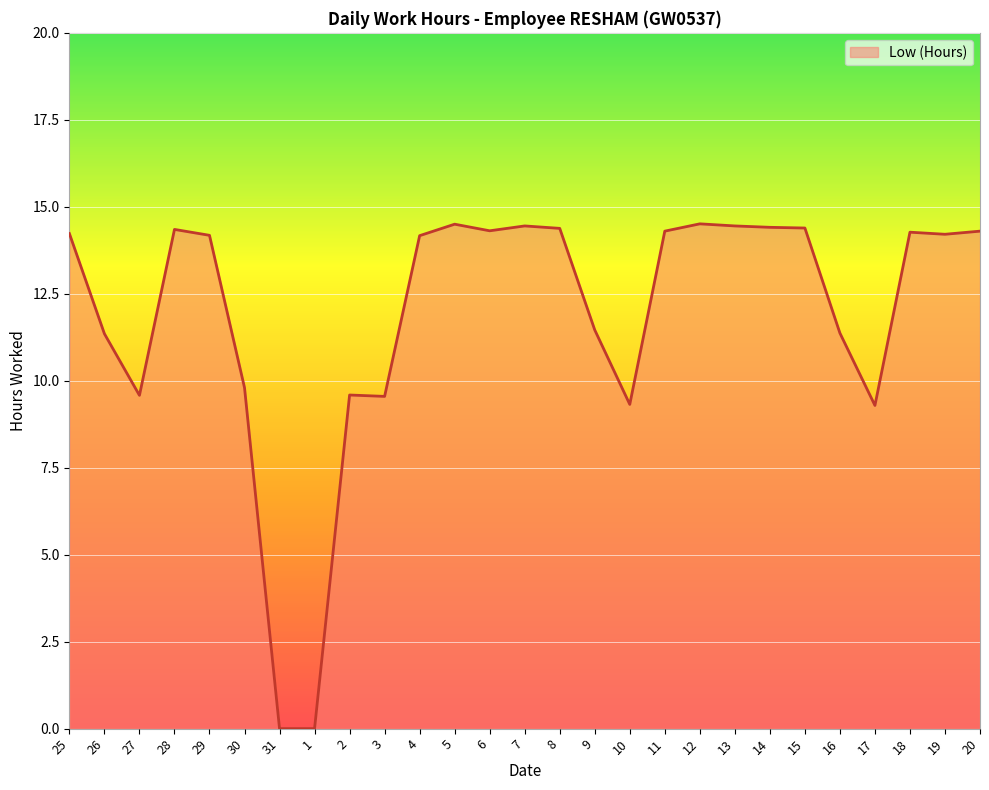

The chart shows a value of 14.4 at 8. True or false?

True